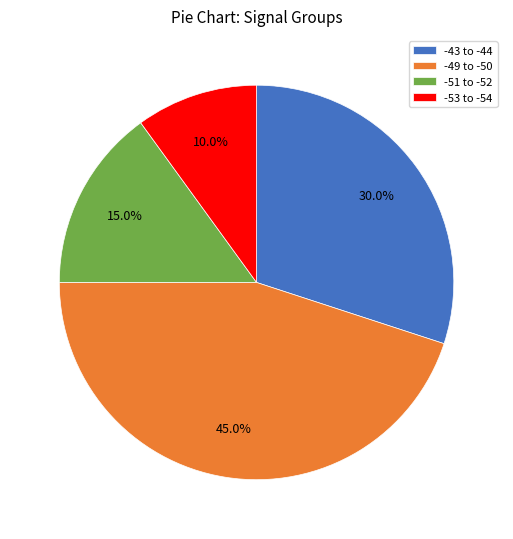

Combined, what portion of the pie is -49 to -50 and -43 to -44?

75.0%